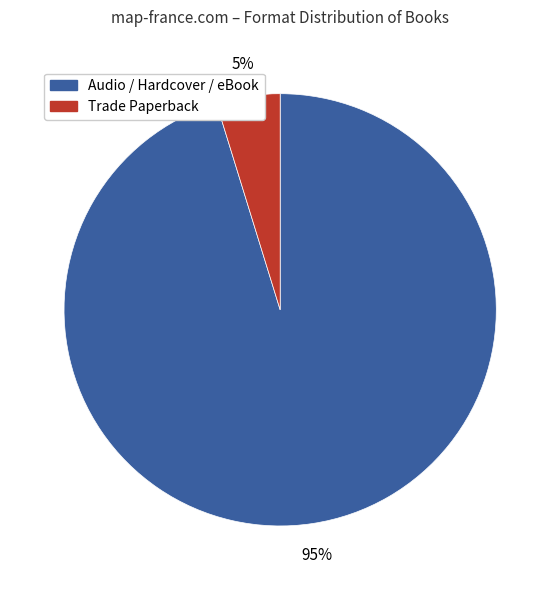

To the nearest percent, what is the difference between the largest and smallest slice percentages?

90%